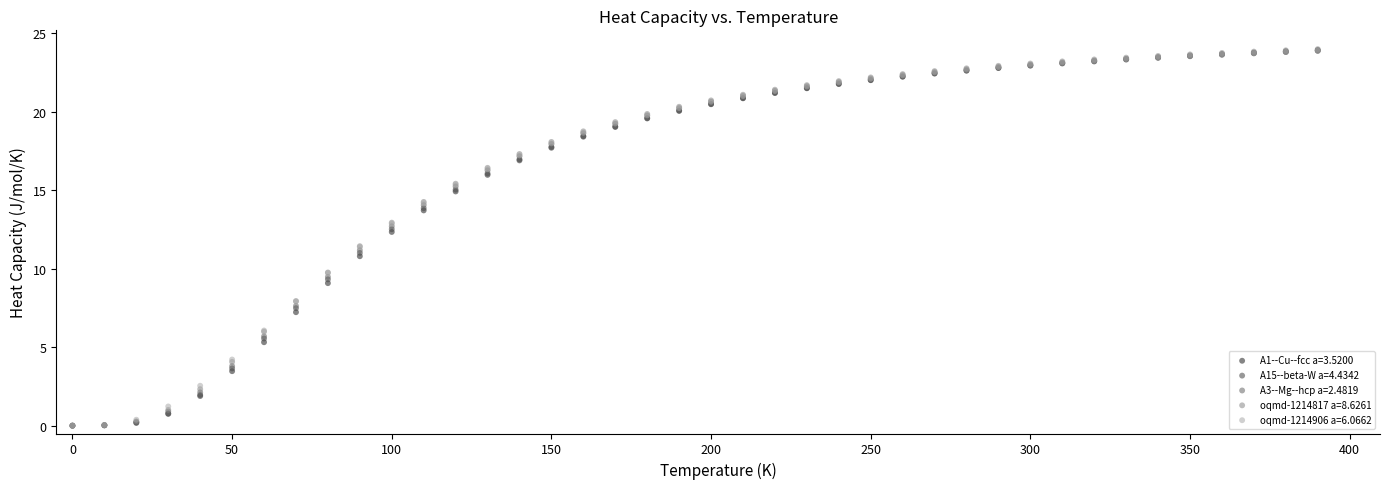

What are all the series names shown in the legend?

A1--Cu--fcc a=3.5200, A15--beta-W a=4.4342, A3--Mg--hcp a=2.4819, oqmd-1214817 a=8.6261, oqmd-1214906 a=6.0662